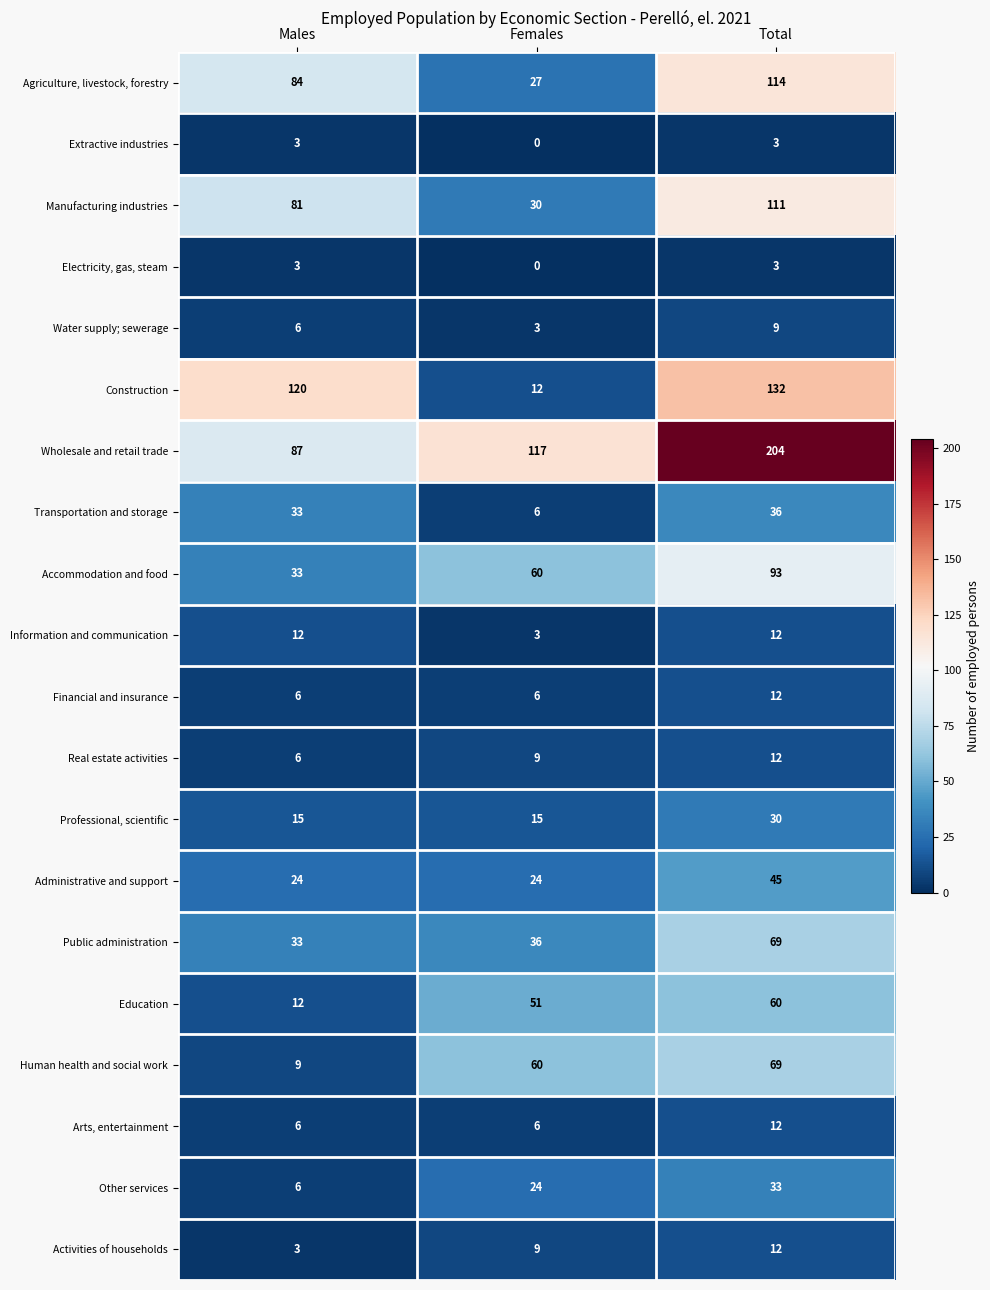

Which series has the largest total across all categories?

Wholesale and retail trade